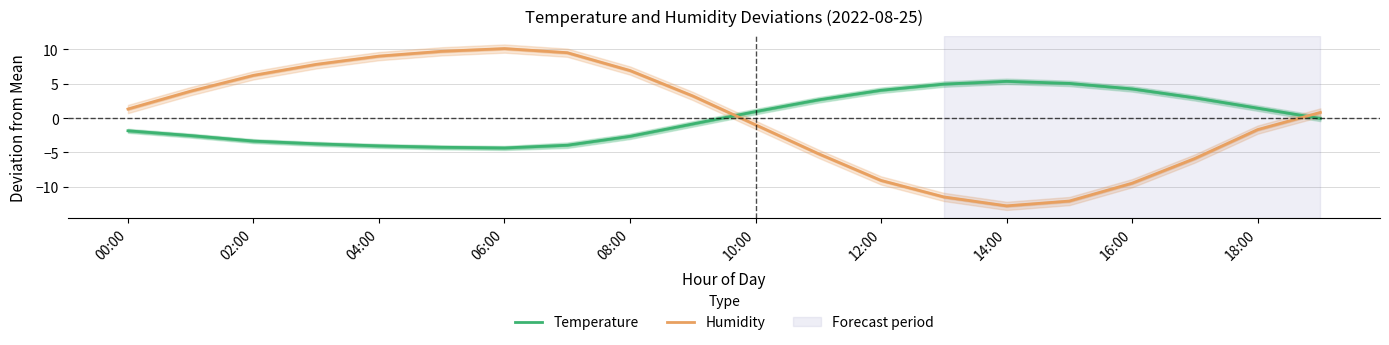

What is the highest value of the Humidity series?

10.1